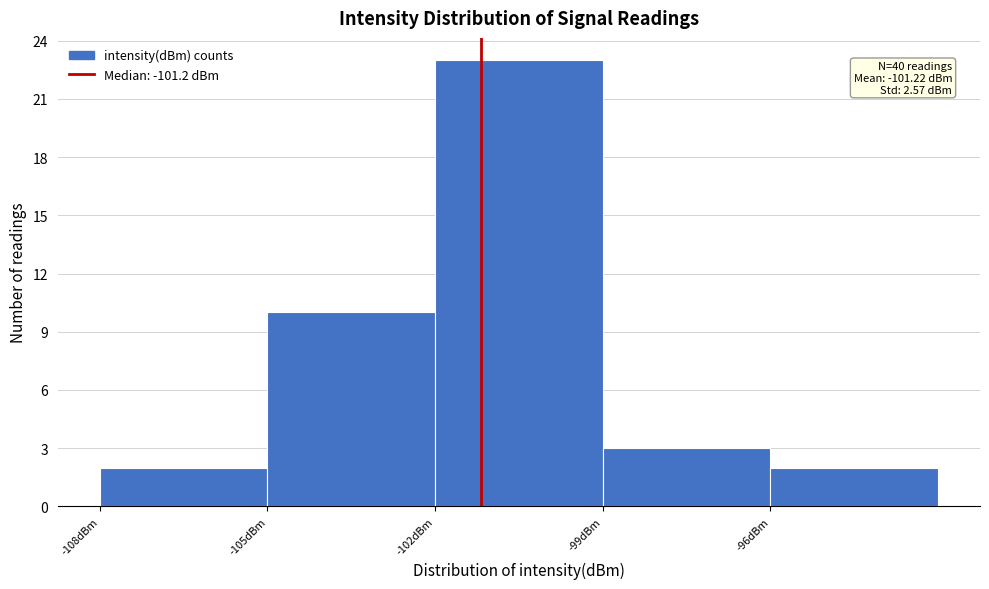

Over which range of the x-axis is the bar tallest?

-102 to -99